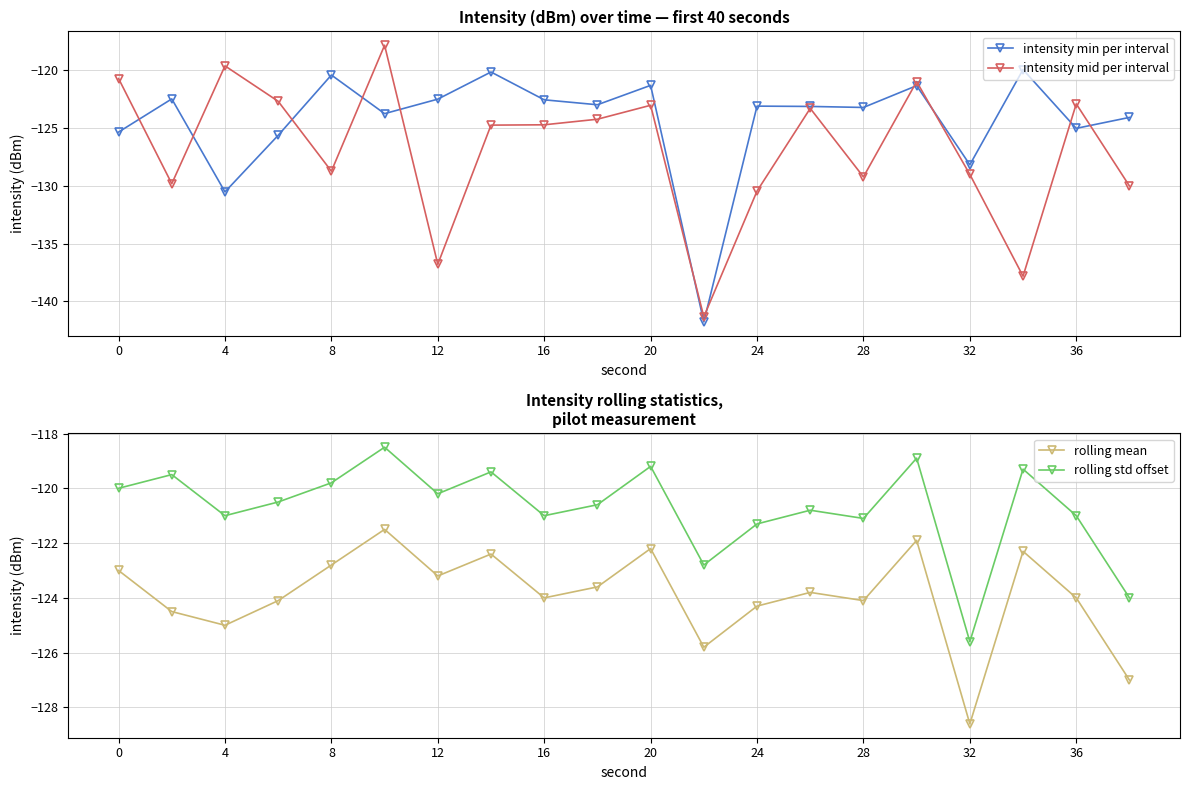

The value of intensity min per interval at 36 is -125.0. True or false?

True